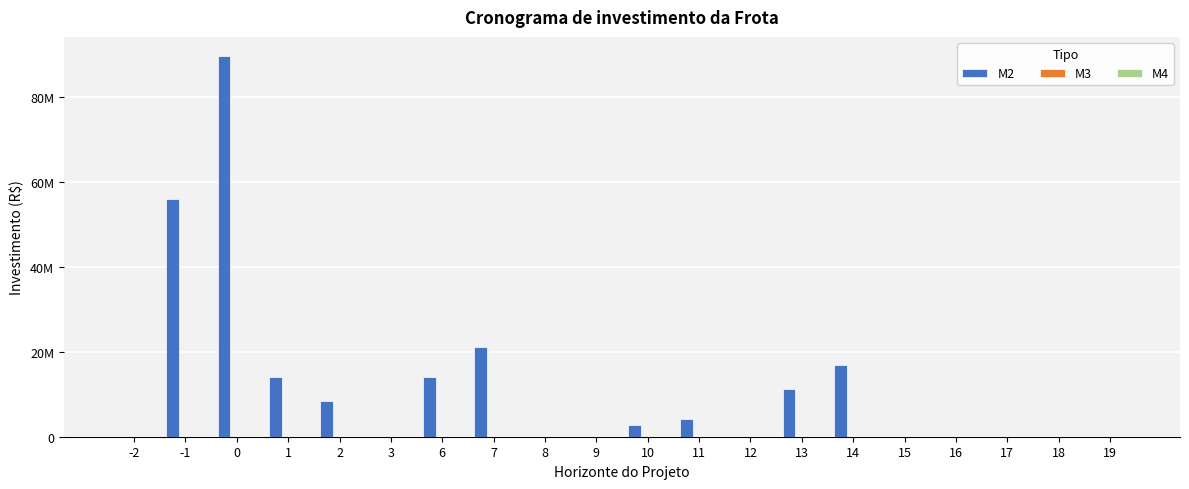

Between 1 and -1, which is larger?

-1